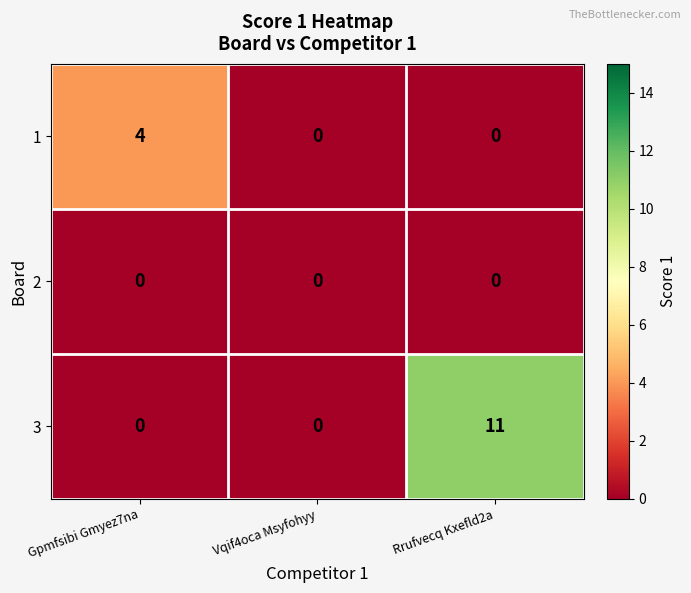

List the series in order of their peak value, lowest first.

2, 1, 3